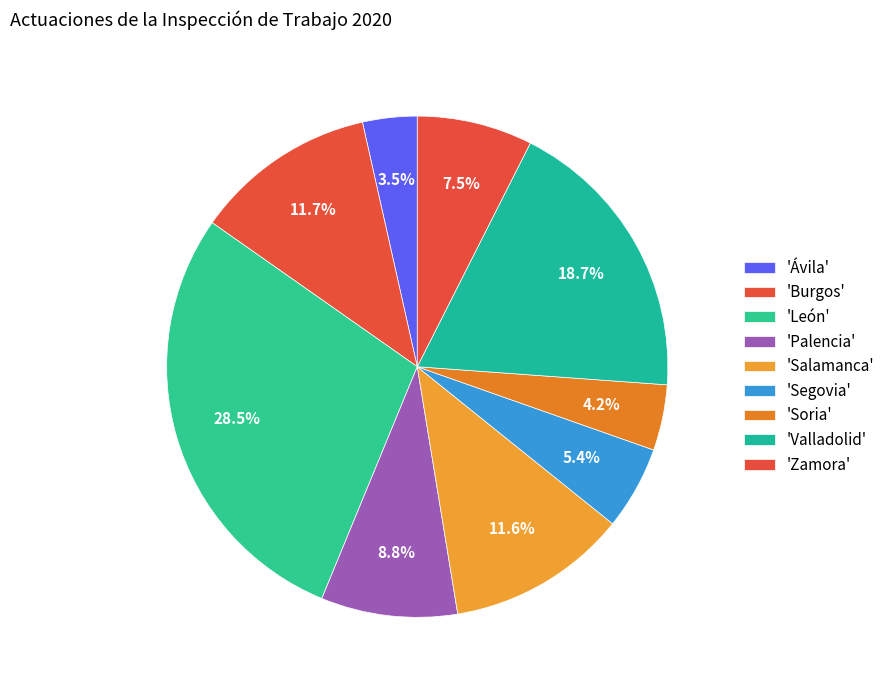

Count the number of slices in the pie.

9